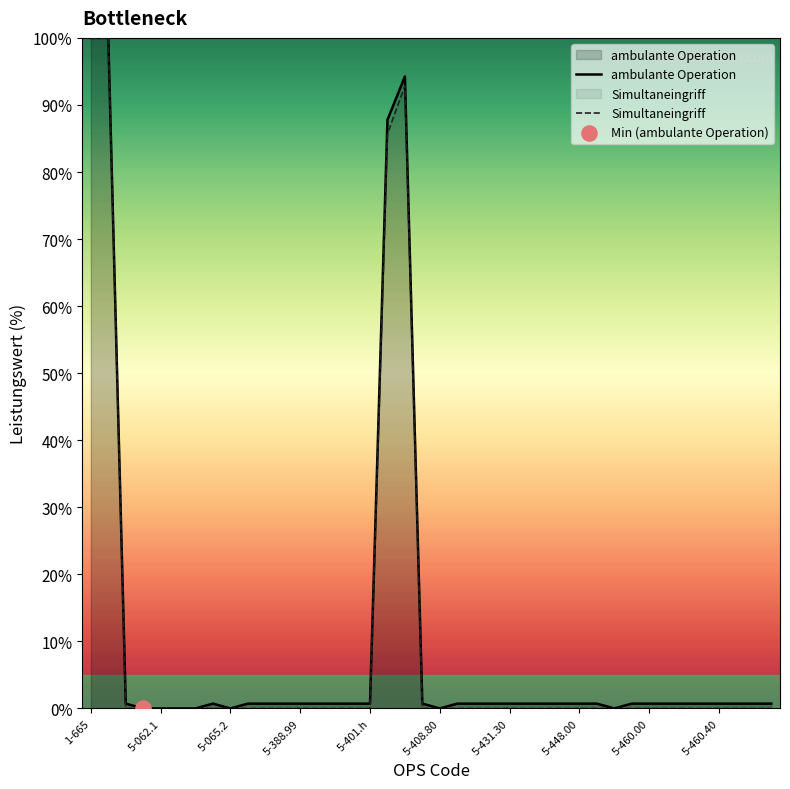

At how many categories does at least one series exceed 26?

4